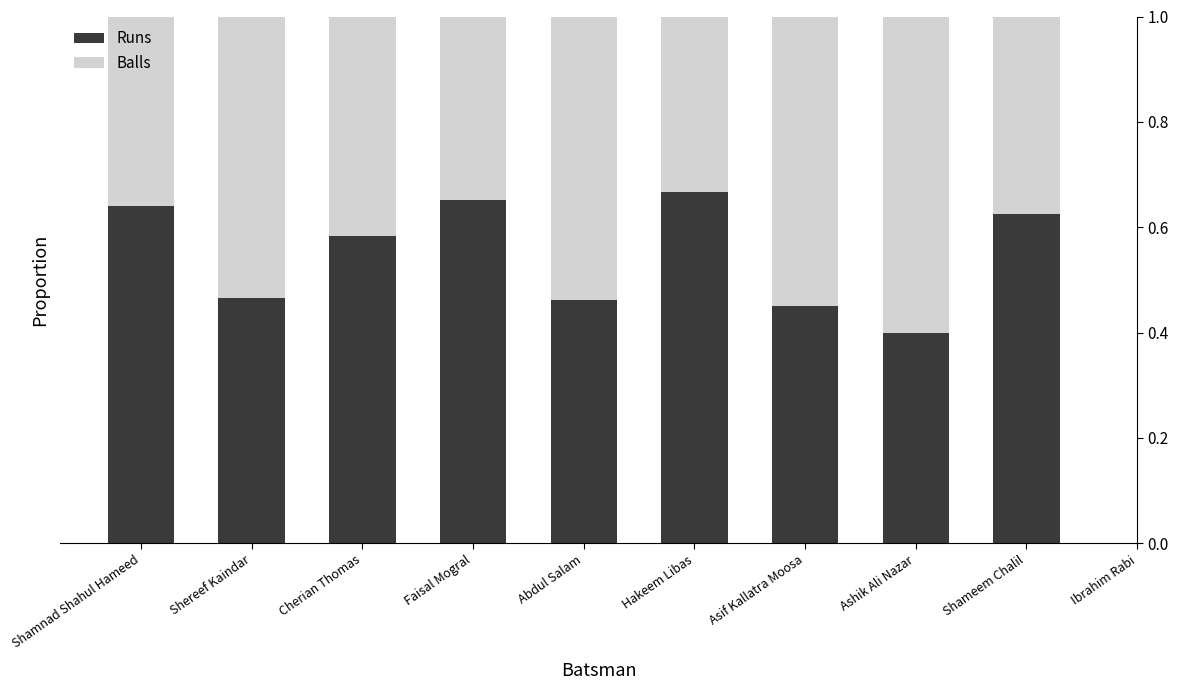

The value of Runs at Ashik Ali Nazar is 0.6. True or false?

False